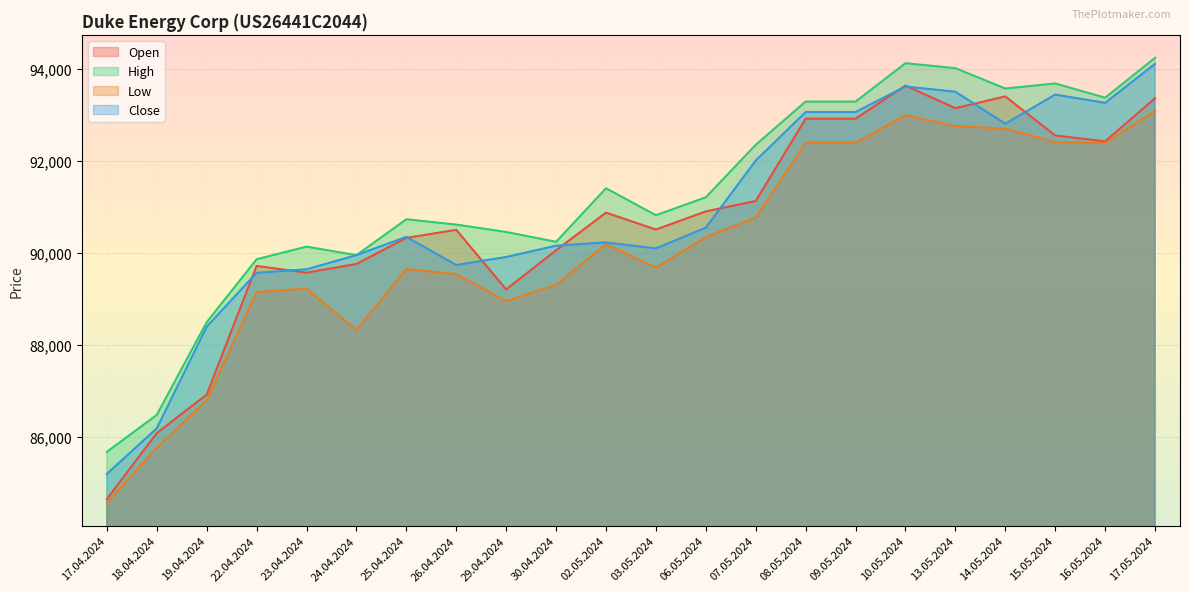

True or false: Low and Close intersect in this chart.

False